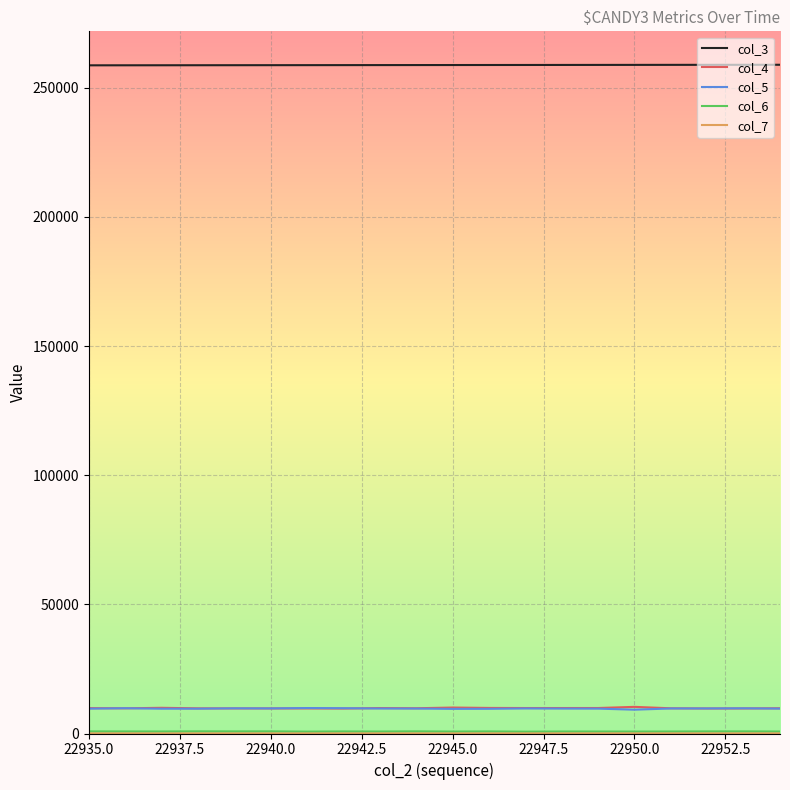

True or false: col_3 and col_5 intersect in this chart.

False